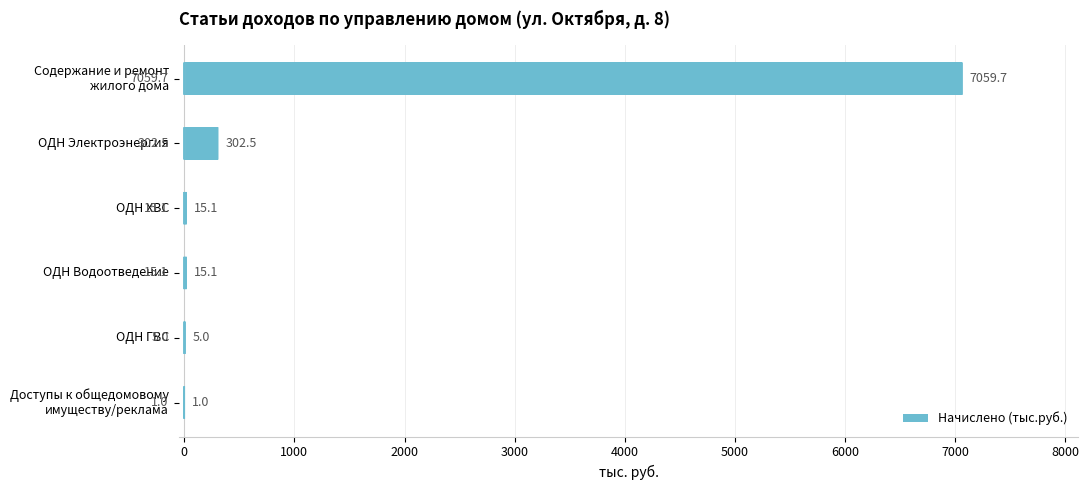

Is it true that the value at ОДН Электроэнергия is 302.5?

True